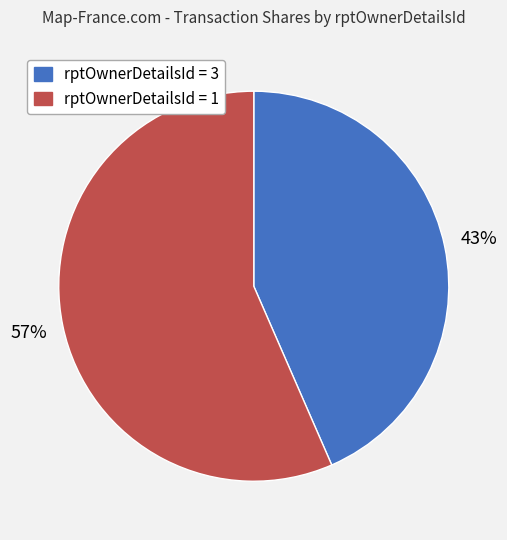

Is there any slice that represents more than half of the pie?

Yes